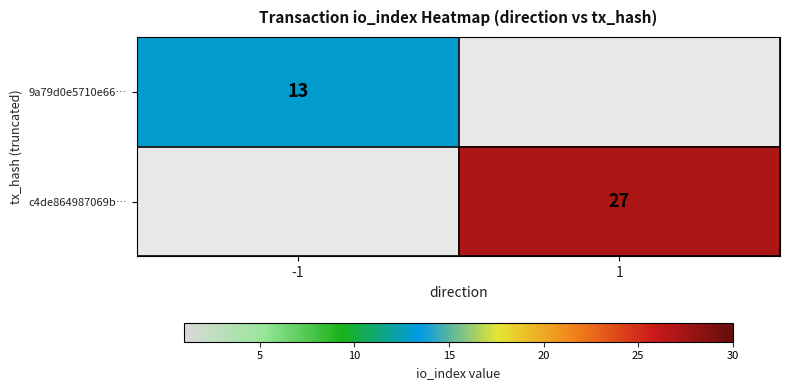

The 9a79d0e5710e66… series shows 22 at -1. True or false?

False